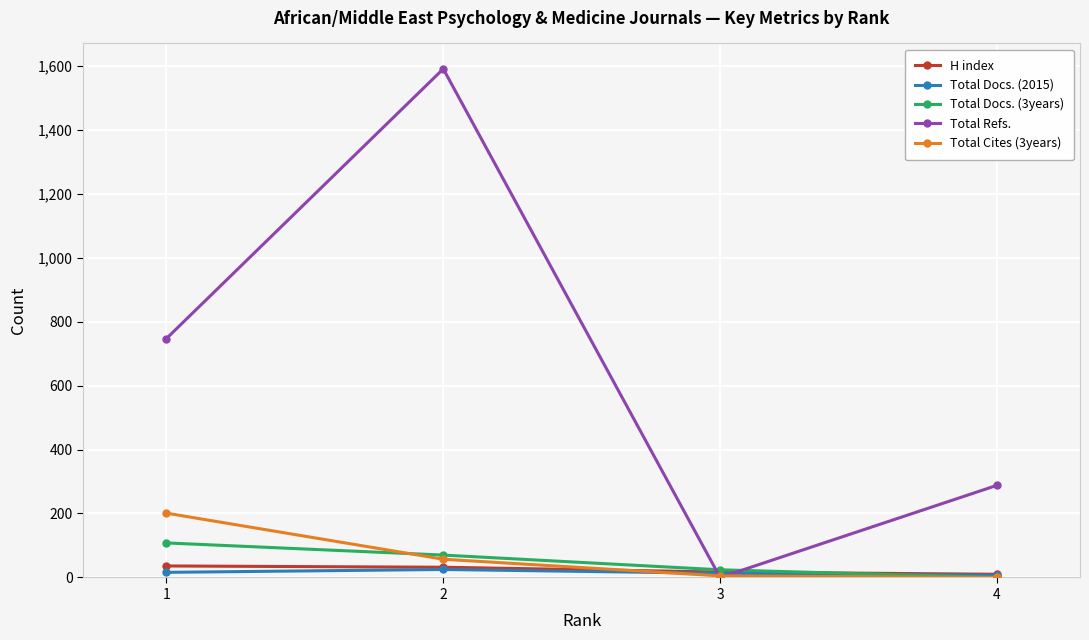

At which category is the sum across all series the highest?

2